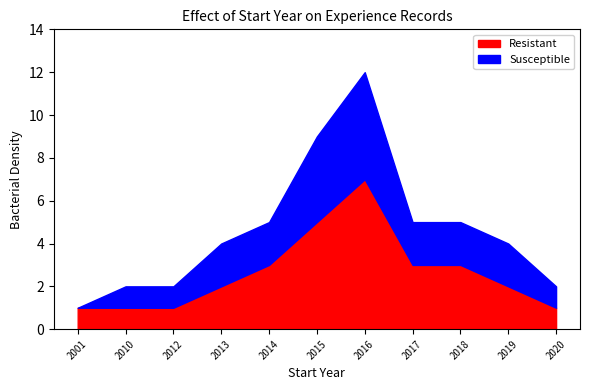

What is the sum of all Susceptible values?

22